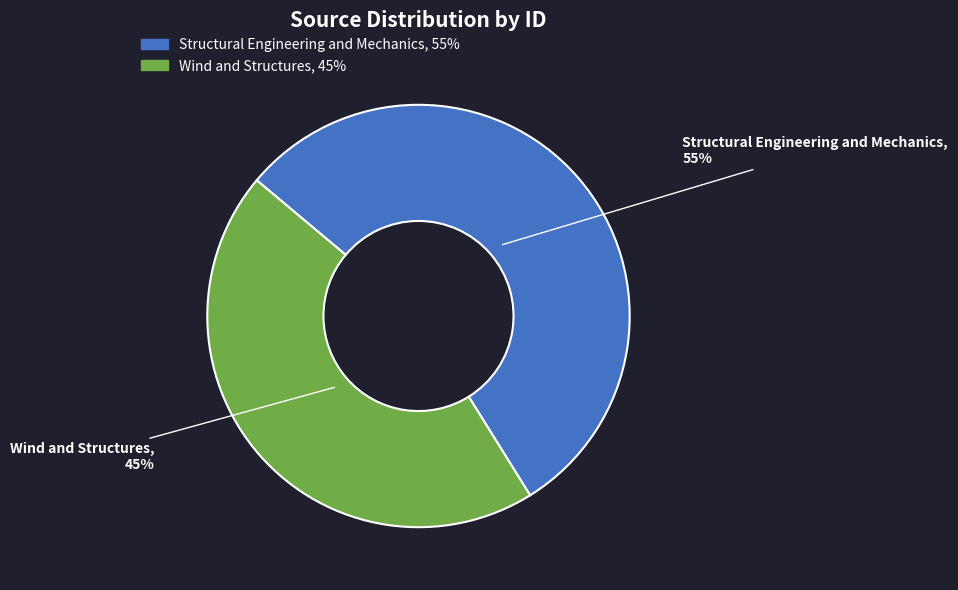

The Wind and Structures slice represents 45% of the pie. True or false?

True